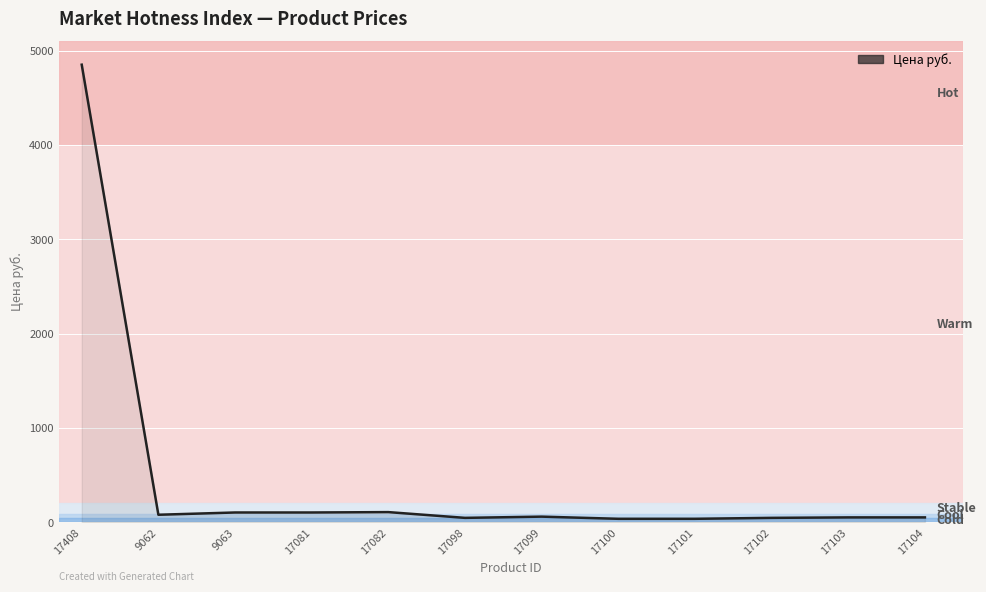

The chart shows a value of 37 at 17100. True or false?

True